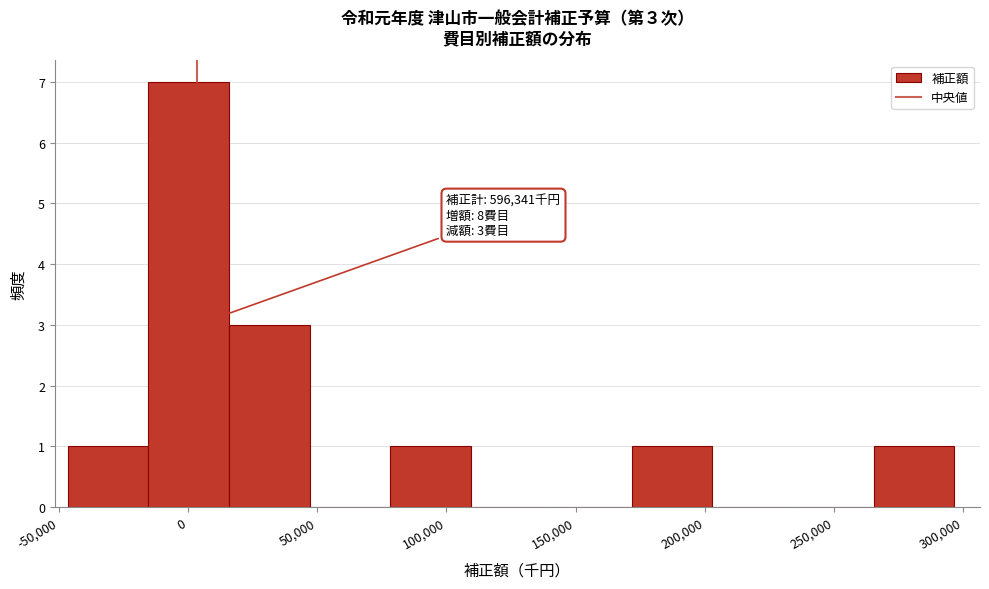

Over which range of the x-axis is the bar tallest?

-15000 to 15000